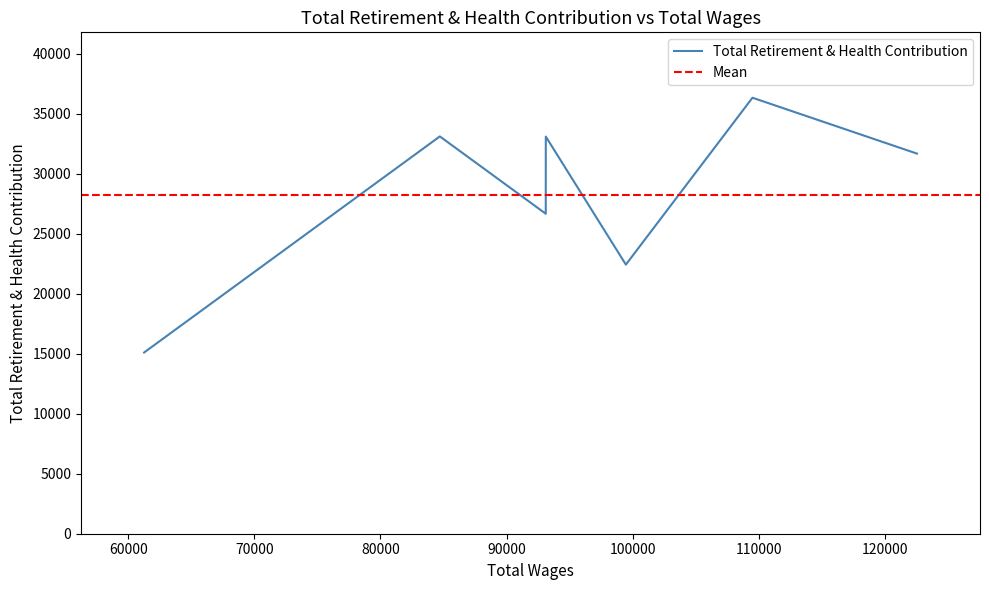

Count the number of values greater than 31686.

3